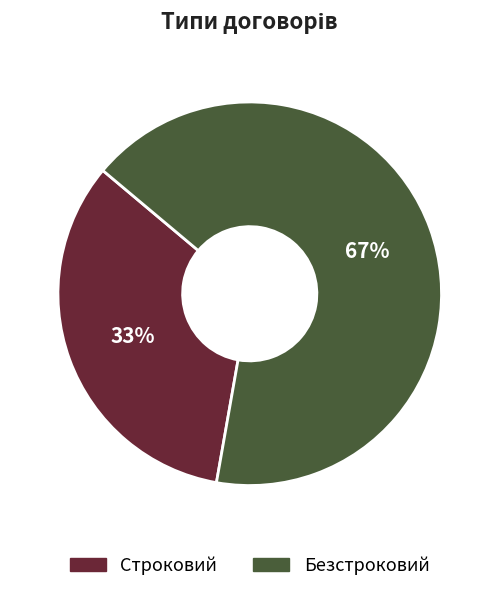

How many segments does this pie chart have?

2